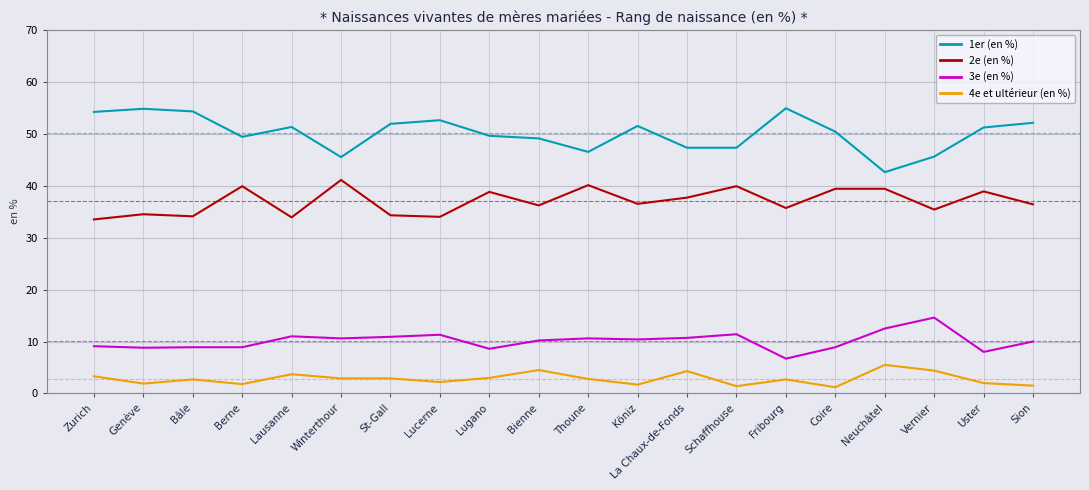

Which series has the largest range (max minus min)?

1er (en %)